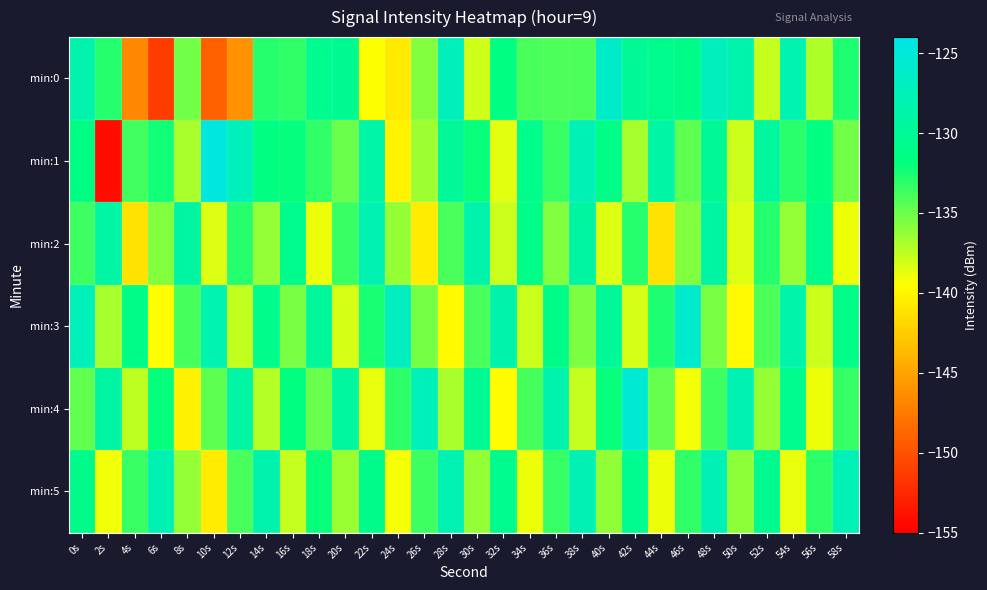

Reading right to left, transcribe all the data shown in this chart.

min:0: 58s=-132.7	56s=-137.0	54s=-128.2	52s=-137.7	50s=-128.5	48s=-127.1	46s=-131.1	44s=-130.7	42s=-130.1	40s=-126.3	38s=-134.1	36s=-134.1	34s=-134.0	32s=-131.5	30s=-138.0	28s=-127.2	26s=-135.7	24s=-140.7	22s=-139.4	20s=-130.4	18s=-130.6	16s=-133.2	14s=-132.8	12s=-146.1	10s=-149.1	8s=-135.2	6s=-151.3	4s=-146.7	2s=-132.8	0s=-128.4
min:1: 58s=-135.2	56s=-131.7	54s=-133.0	52s=-129.5	50s=-137.9	48s=-130.1	46s=-134.6	44s=-128.9	42s=-136.8	40s=-131.2	38s=-127.7	36s=-133.5	34s=-131.0	32s=-138.5	30s=-132.1	28s=-129.9	26s=-136.5	24s=-140.1	22s=-128.8	20s=-135.0	18s=-133.3	16s=-132.0	14s=-131.5	12s=-127.3	10s=-124.6	8s=-136.9	6s=-132.3	4s=-133.8	2s=-154.1	0s=-131.4
min:2: 58s=-139.0	56s=-130.7	54s=-136.2	52s=-132.9	50s=-138.5	48s=-129.0	46s=-135.7	44s=-141.2	42s=-132.9	40s=-138.5	38s=-129.0	36s=-135.7	34s=-131.2	32s=-137.9	30s=-128.5	28s=-134.0	26s=-140.7	24s=-136.2	22s=-127.9	20s=-133.5	18s=-139.0	16s=-130.7	14s=-136.2	12s=-132.9	10s=-138.5	8s=-129.0	6s=-135.7	4s=-141.2	2s=-128.9	0s=-133.6
min:3: 58s=-131.2	56s=-137.9	54s=-128.6	52s=-134.1	50s=-139.9	48s=-135.5	46s=-126.0	44s=-132.7	42s=-138.2	40s=-129.9	38s=-135.6	36s=-131.1	34s=-137.9	32s=-128.5	30s=-134.0	28s=-139.8	26s=-135.3	24s=-126.9	22s=-132.6	20s=-138.2	18s=-129.8	16s=-135.5	14s=-131.0	12s=-137.7	10s=-128.2	8s=-133.9	6s=-139.6	4s=-131.1	2s=-136.8	0s=-127.3
min:4: 58s=-133.3	56s=-139.0	54s=-130.7	52s=-136.2	50s=-127.9	48s=-133.6	46s=-139.2	44s=-134.9	42s=-125.5	40s=-132.0	38s=-137.8	36s=-128.3	34s=-133.9	32s=-139.7	30s=-130.2	28s=-136.9	26s=-127.6	24s=-133.1	22s=-138.8	20s=-129.5	18s=-135.0	16s=-131.7	14s=-137.2	12s=-128.9	10s=-134.6	8s=-140.2	6s=-131.9	4s=-137.5	2s=-129.0	0s=-134.7
min:5: 58s=-127.6	56s=-133.1	54s=-138.9	52s=-130.5	50s=-136.0	48s=-127.7	46s=-133.2	44s=-138.9	42s=-130.6	40s=-136.1	38s=-127.8	36s=-133.3	34s=-139.0	32s=-130.7	30s=-136.2	28s=-127.9	26s=-133.6	24s=-139.2	22s=-130.9	20s=-136.5	18s=-132.0	16s=-137.8	14s=-128.3	12s=-134.0	10s=-140.7	8s=-136.2	6s=-127.9	4s=-133.5	2s=-139.1	0s=-130.8